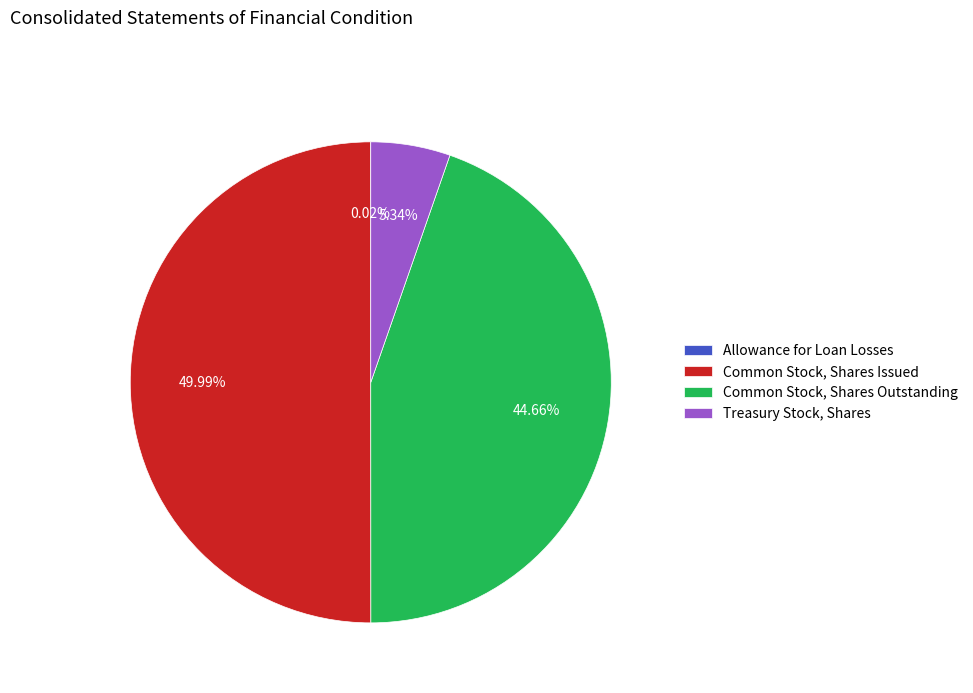

What is the largest slice in the pie chart?

Common Stock, Shares Issued